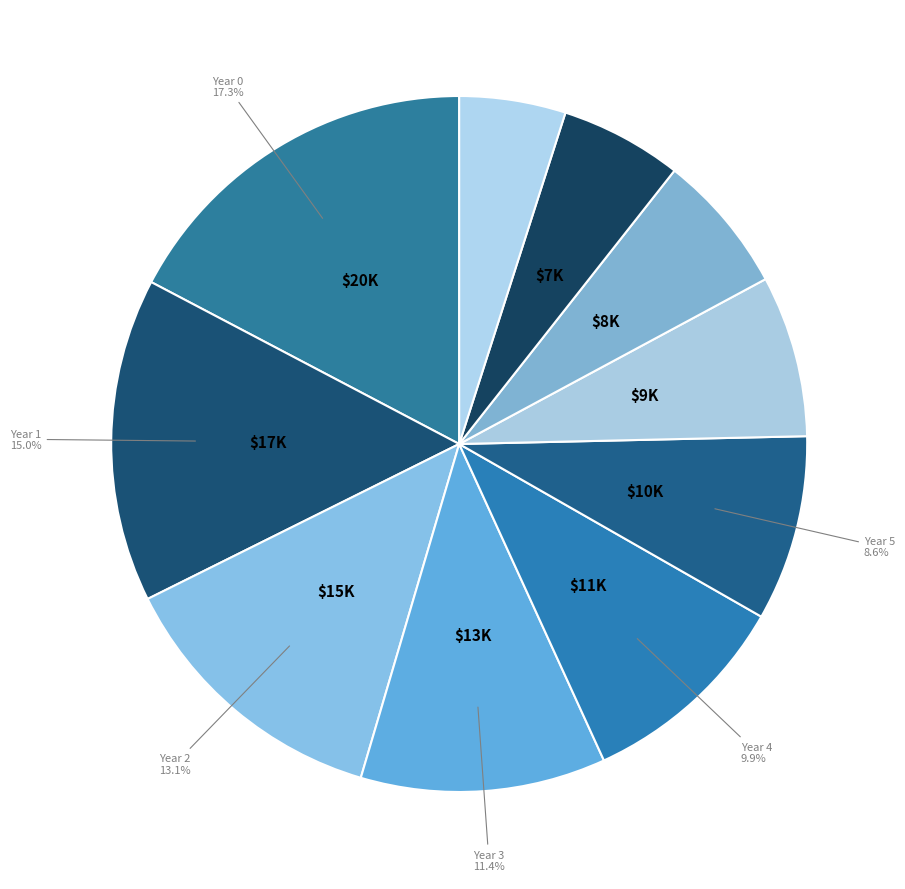

Rank the categories by value from lowest to highest.

10, 9, 8, 7, 6, 5, 4, 3, 2, 1, 0